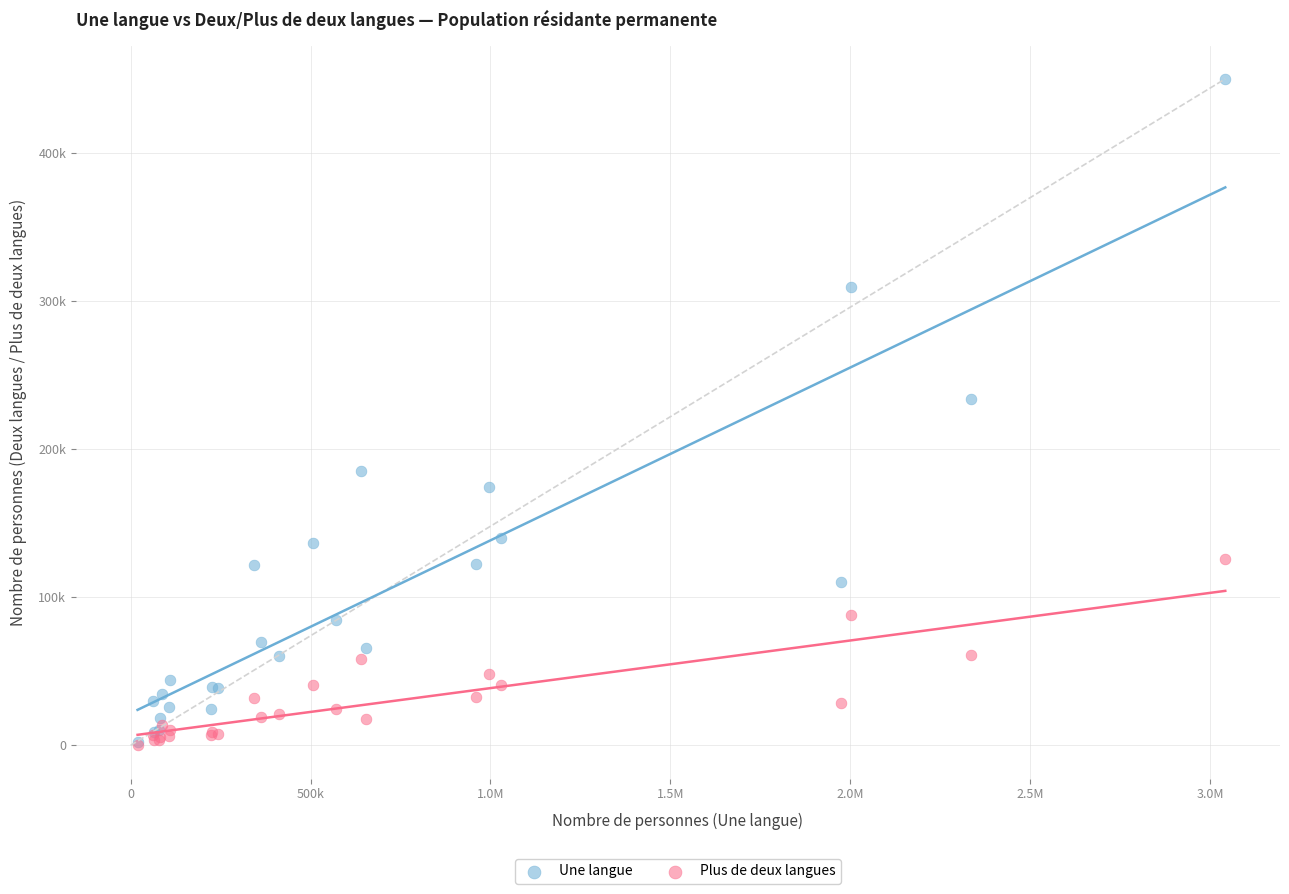

What are all the series names shown in the legend?

Une langue, Plus de deux langues